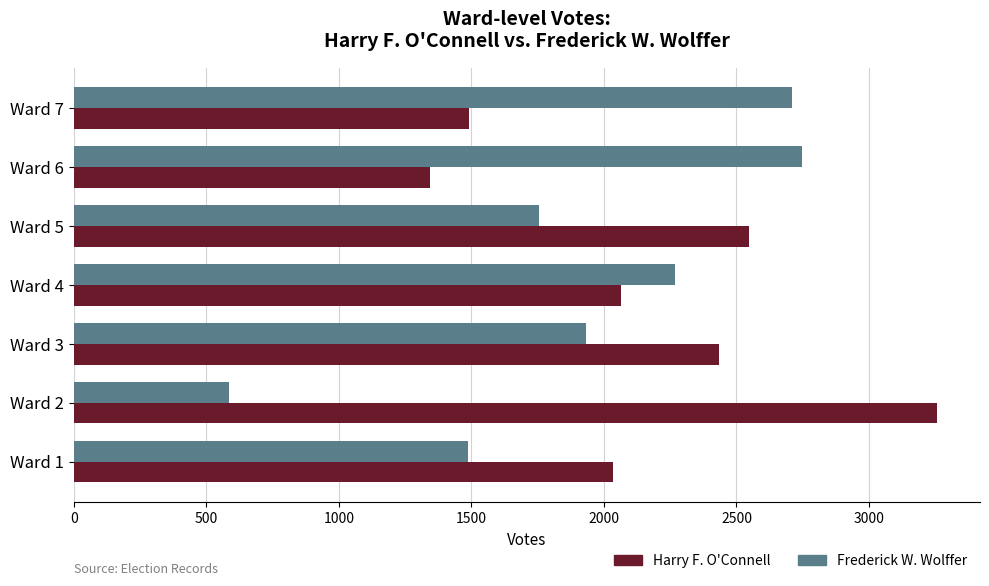

What is the sum of all Frederick W. Wolffer values?

13481